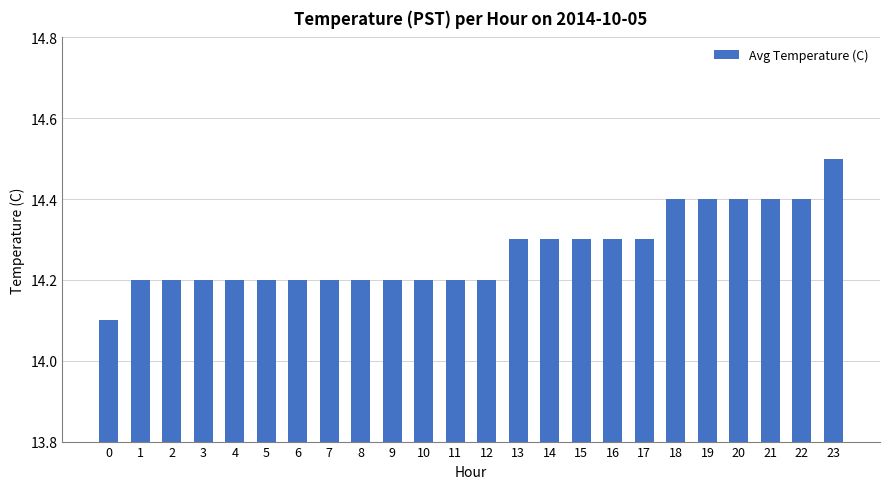

Reading right to left, transcribe all the data shown in this chart.

23=14.5	22=14.4	21=14.4	20=14.4	19=14.4	18=14.4	17=14.3	16=14.3	15=14.3	14=14.3	13=14.3	12=14.2	11=14.2	10=14.2	9=14.2	8=14.2	7=14.2	6=14.2	5=14.2	4=14.2	3=14.2	2=14.2	1=14.2	0=14.1